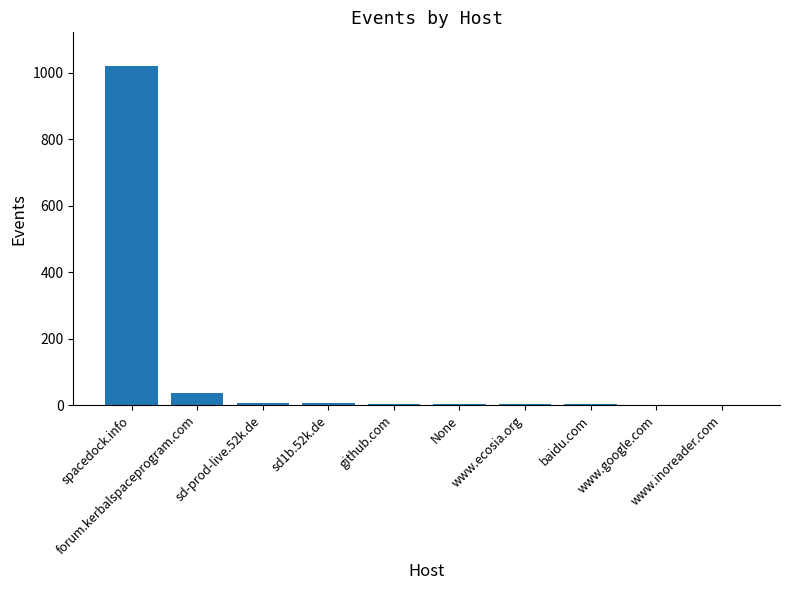

What is the difference between the values at www.google.com and None?

2